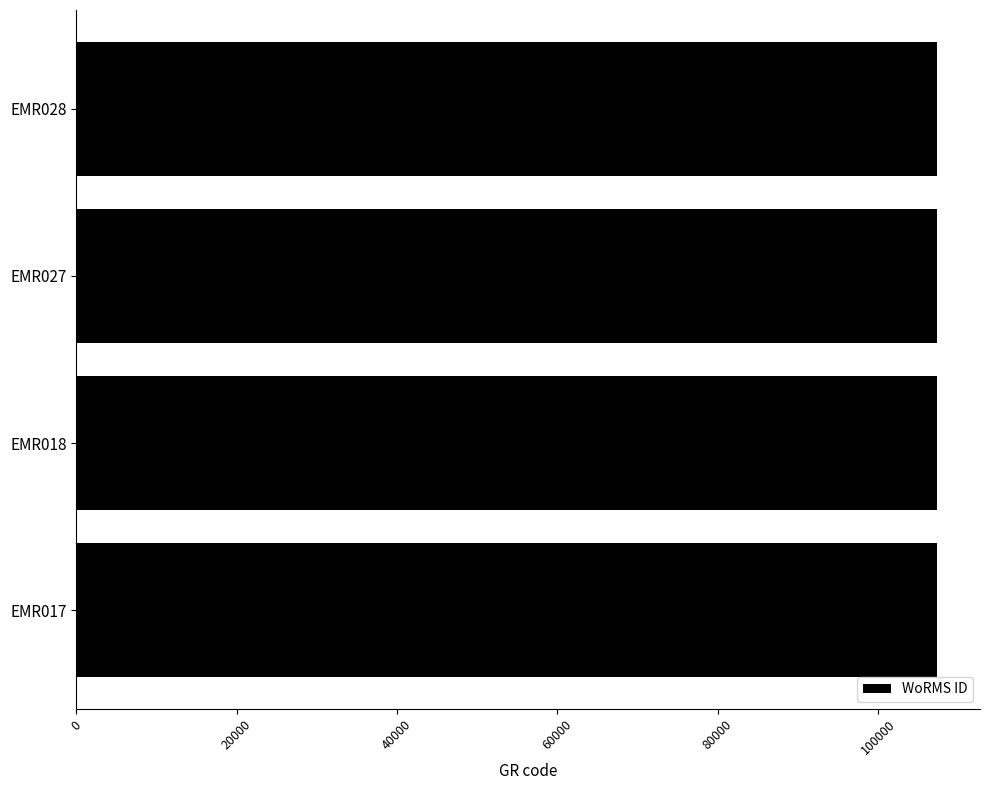

Approximately how many times larger is the value at EMR028 compared to EMR018?

1.0